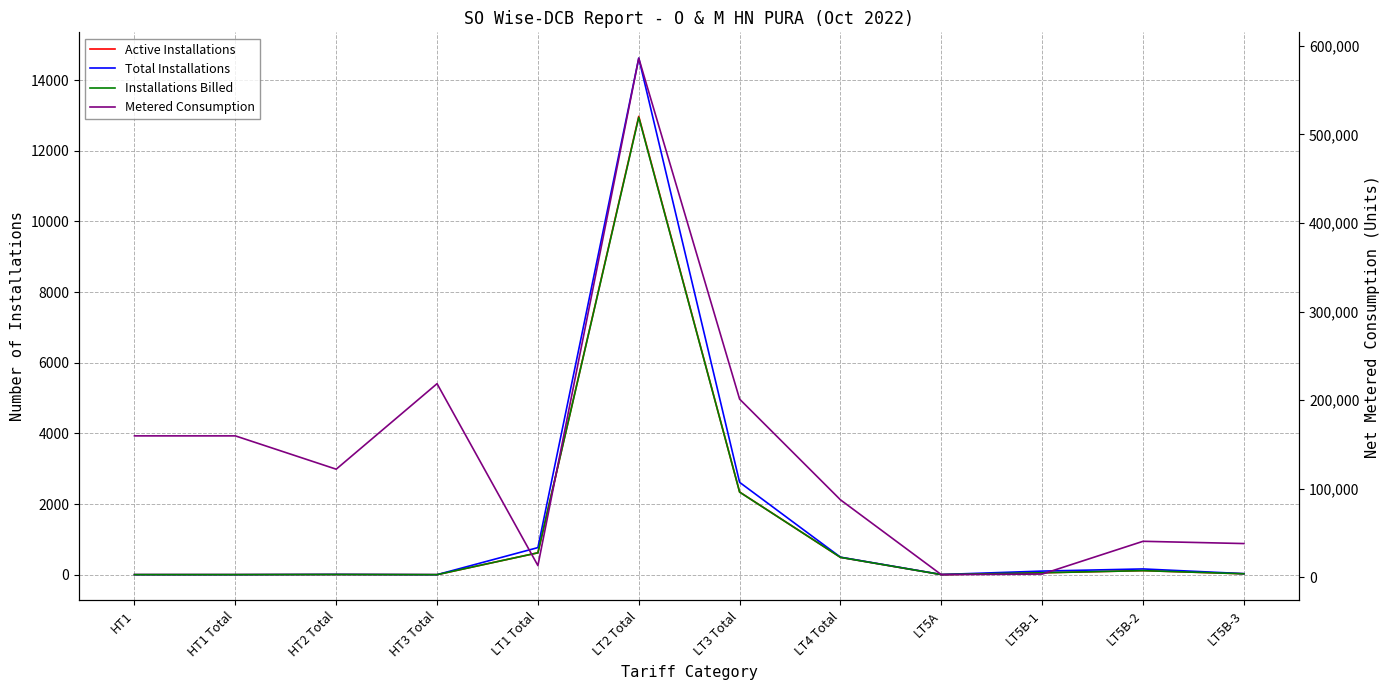

Rank the categories by Metered Consumption value from highest to lowest.

LT2 Total, HT3 Total, LT3 Total, HT1, HT1 Total, HT2 Total, LT4 Total, LT5B-2, LT5B-3, LT1 Total, LT5B-1, LT5A